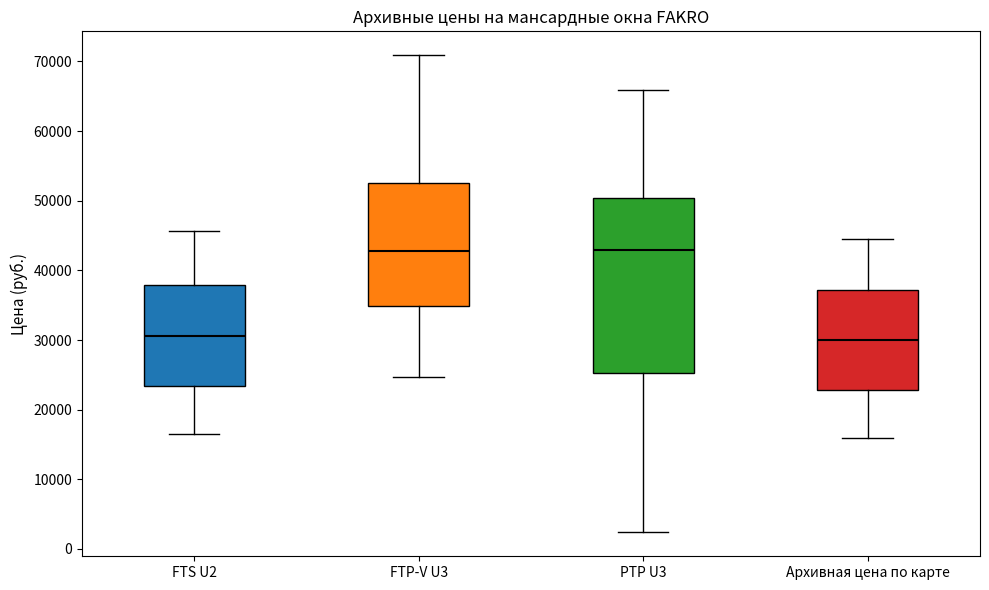

Where is the upper edge of the box for FTS U2 on the y-axis? The values are not printed on the chart, so give them approximately, as read against the axis.

38000